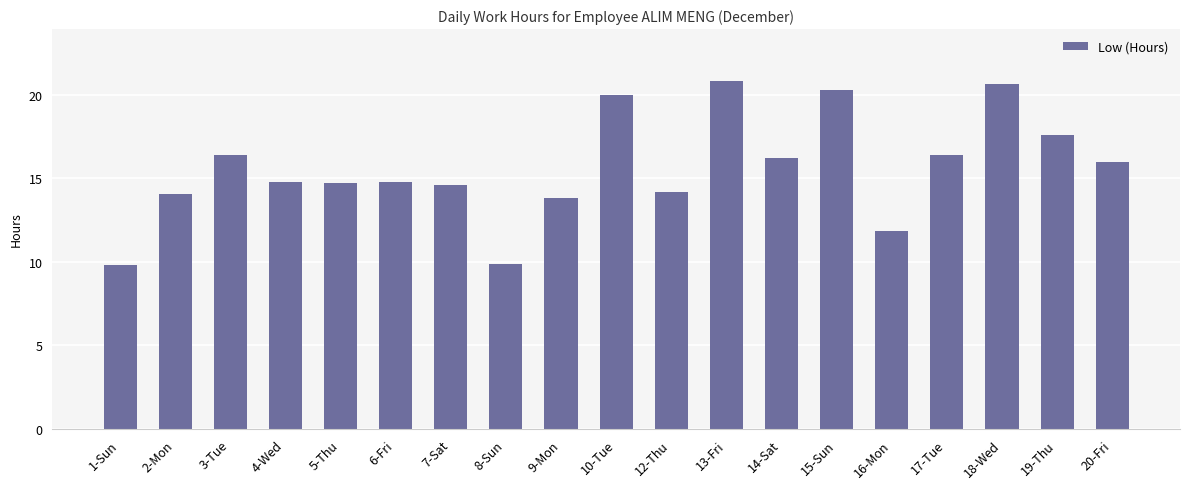

What is the label of the 18th bar from the left?

19-Thu